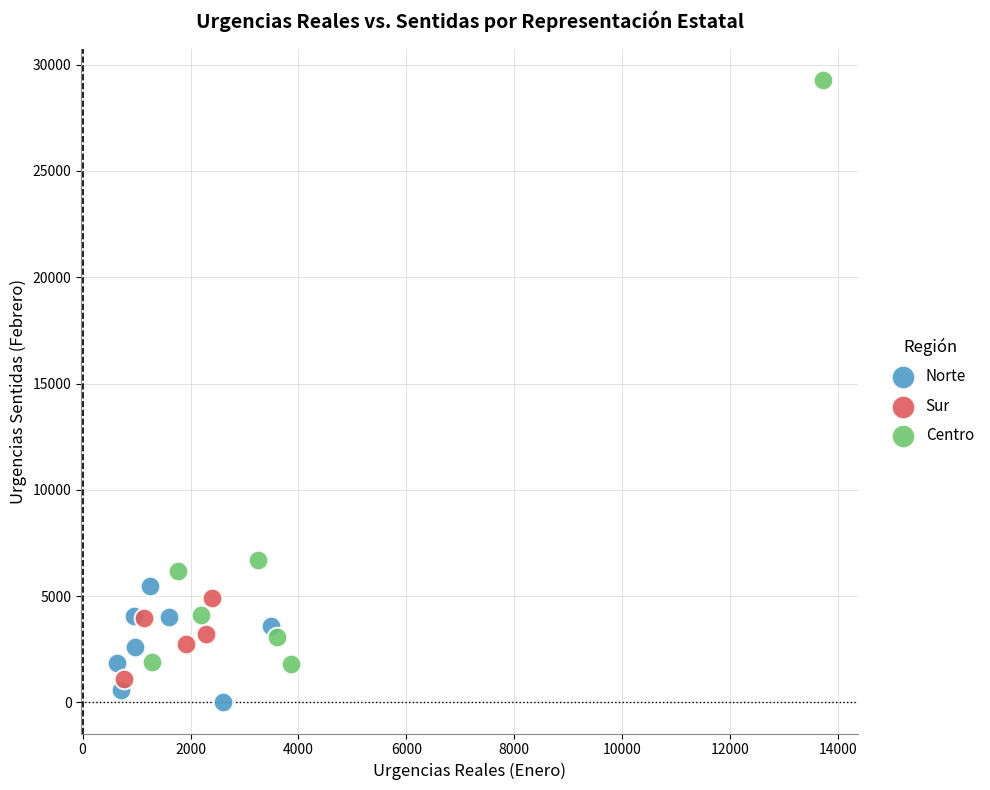

What are all the series names shown in the legend?

Norte, Sur, Centro